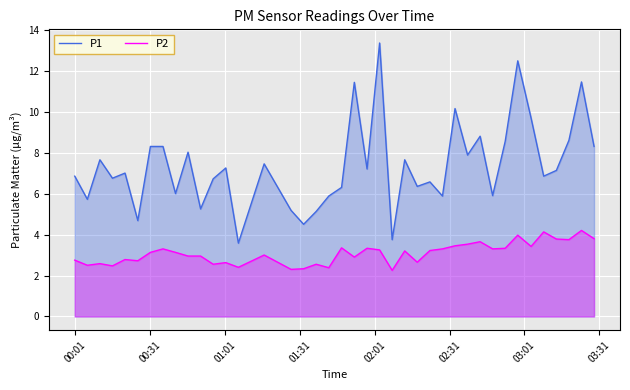

How many categories are shown in the chart?

40